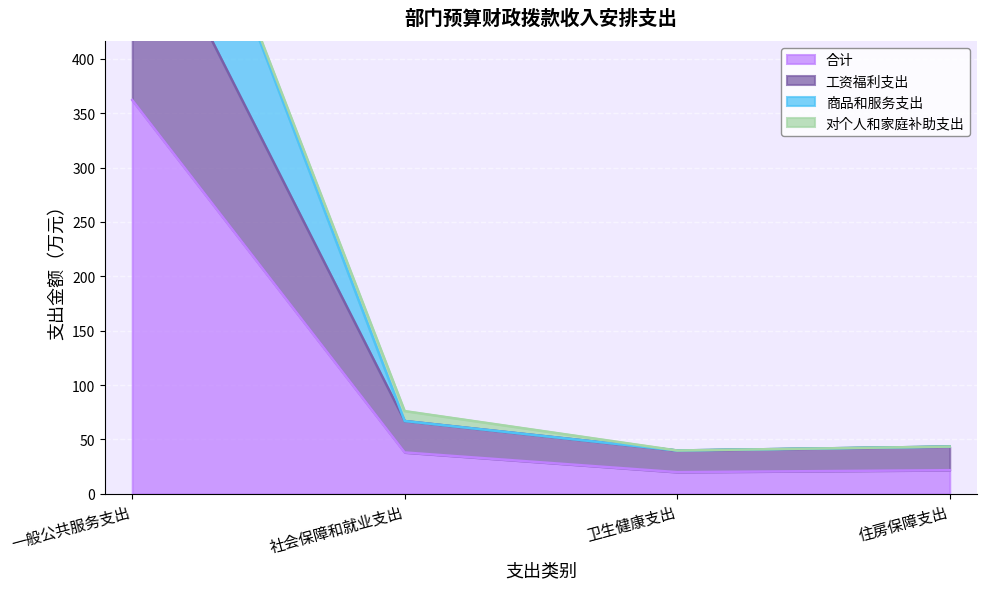

At which category is the sum across all series the highest?

一般公共服务支出